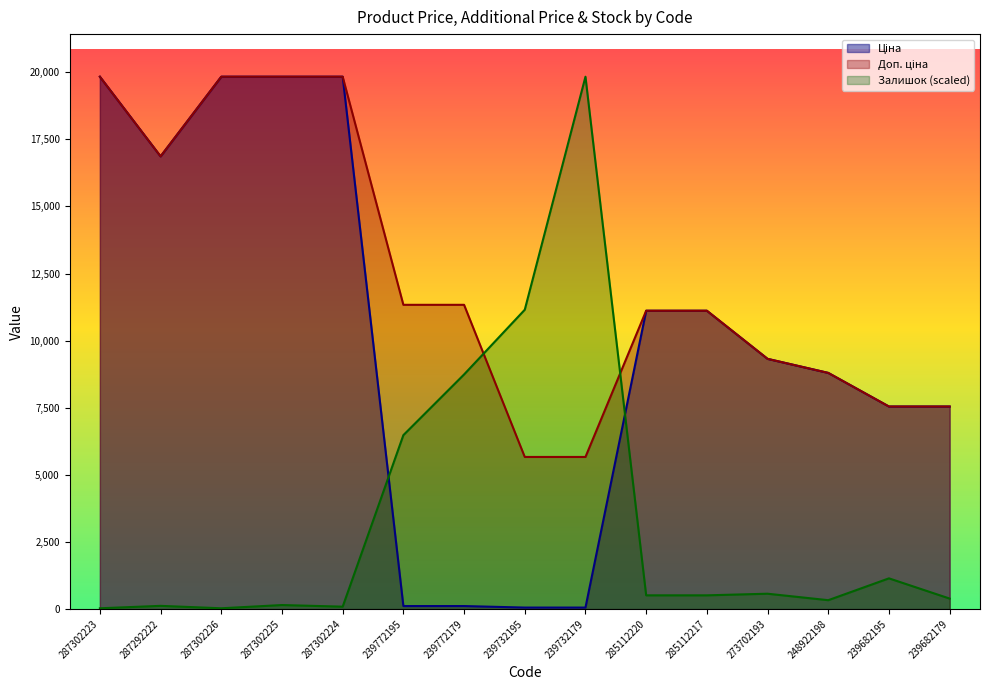

Reading left to right, what are all the values shown in this chart?

Ціна: 19831.1	16863.2	19831.1	19831.1	19831.1	113.3	113.3	56.7	56.7	11113.6	11113.6	9321.4	8797.6	7545.9	7545.9
Доп. ціна: 19831.1	16863.2	19831.1	19831.1	19831.1	11334.0	11334.0	5667.0	5667.0	11113.6	11113.6	9321.4	8797.6	7545.9	7545.9
Залишок: 30.1	120.6	30.1	150.7	90.4	6479.8	8740.1	11151.2	19831.1	512.4	512.4	572.6	331.5	1145.3	391.8